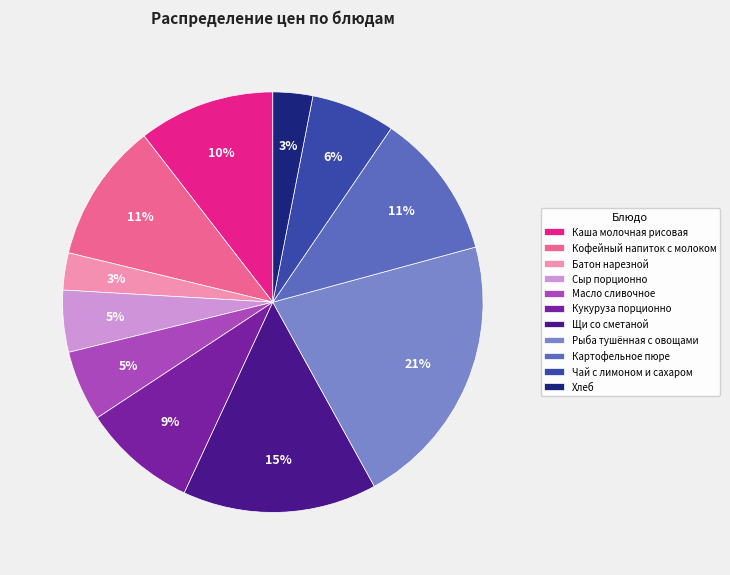

What percentage is the Чай с лимоном и сахаром slice, to the nearest percent?

6%